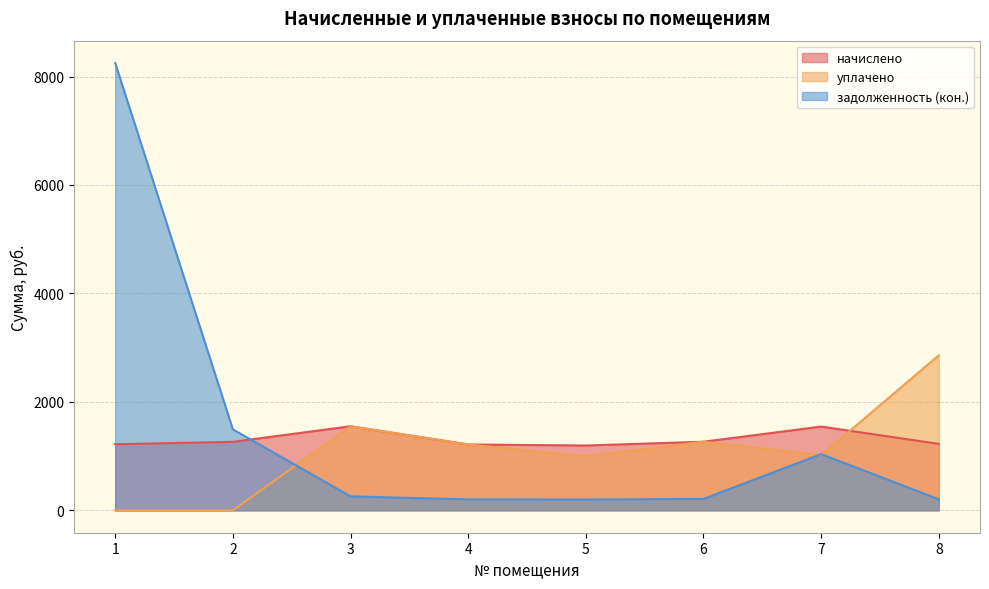

Which label corresponds to the smallest value in the chart?

1